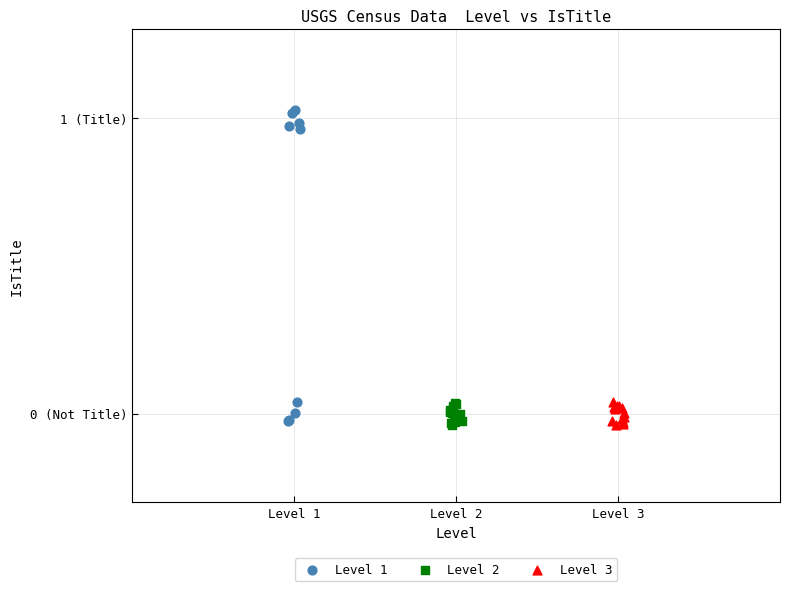

What are all the series names shown in the legend?

Level 1, Level 2, Level 3